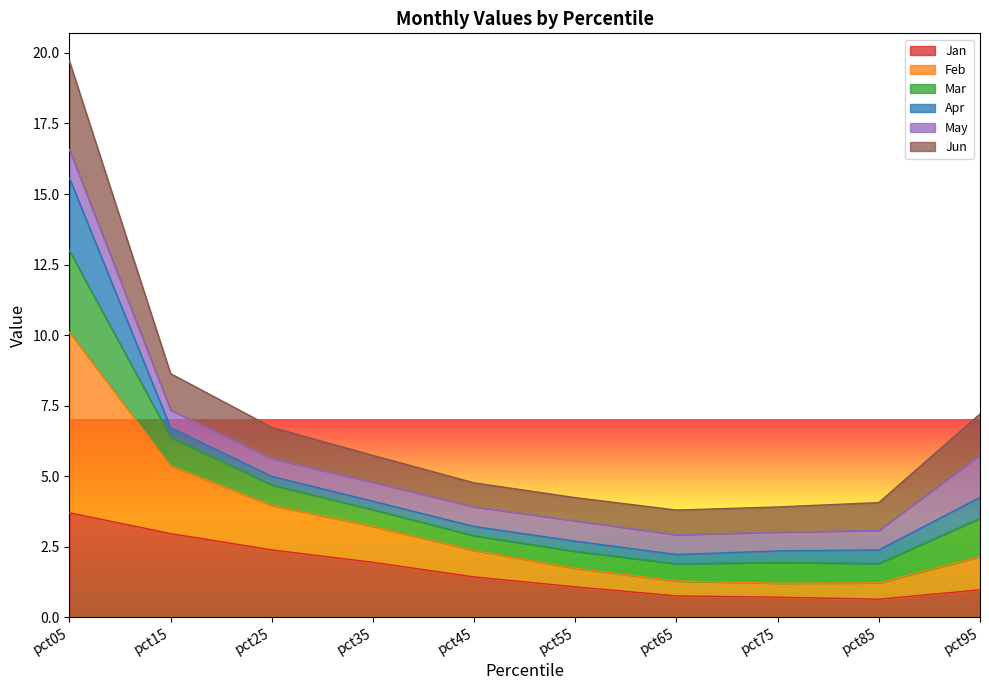

What is the lowest value of the Jan series?

0.6